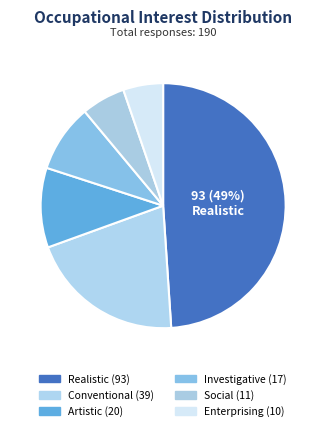

Count the number of slices in the pie.

6